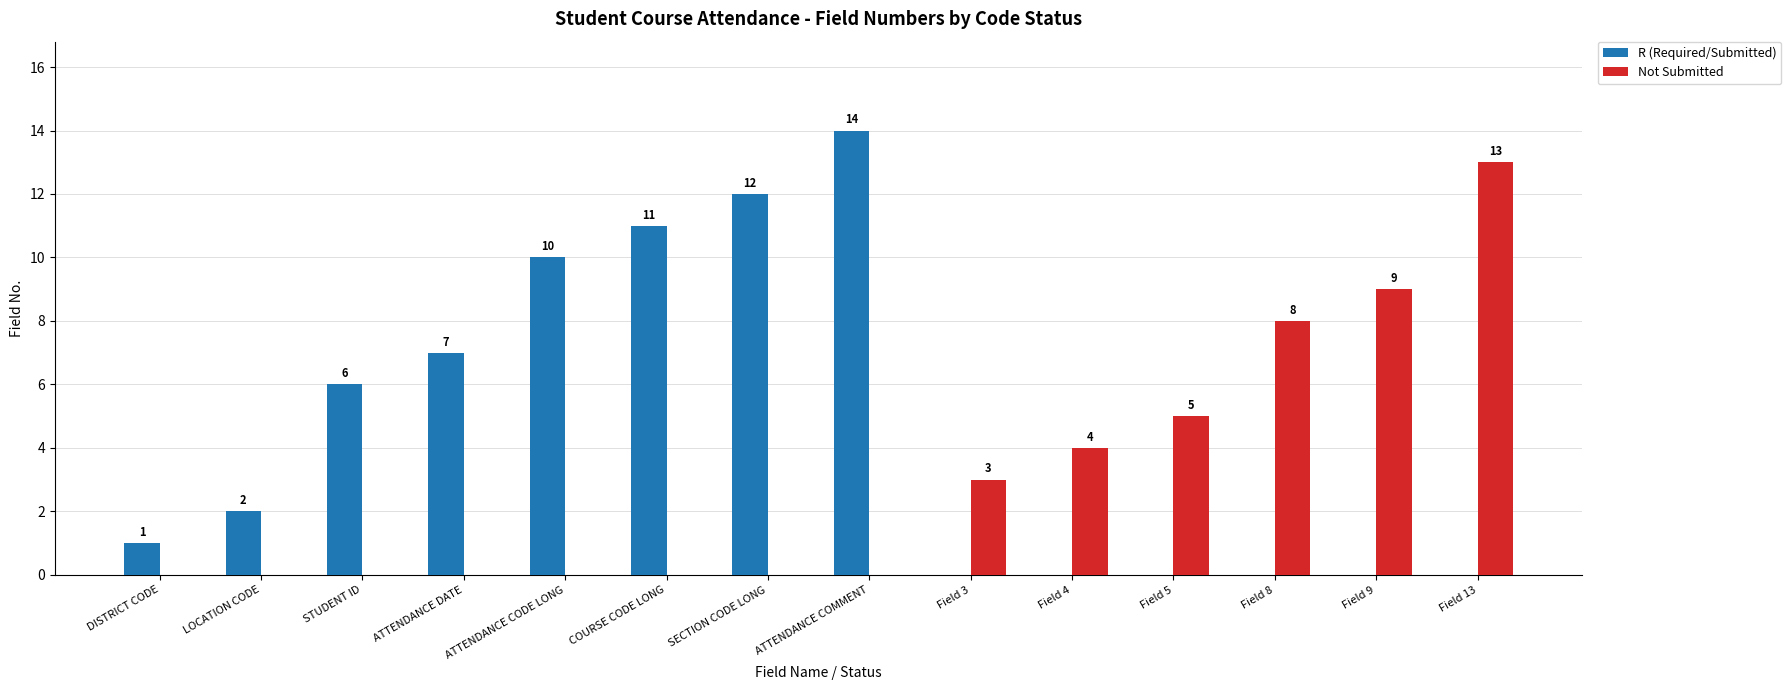

How many positive values does the Not Submitted series have?

6